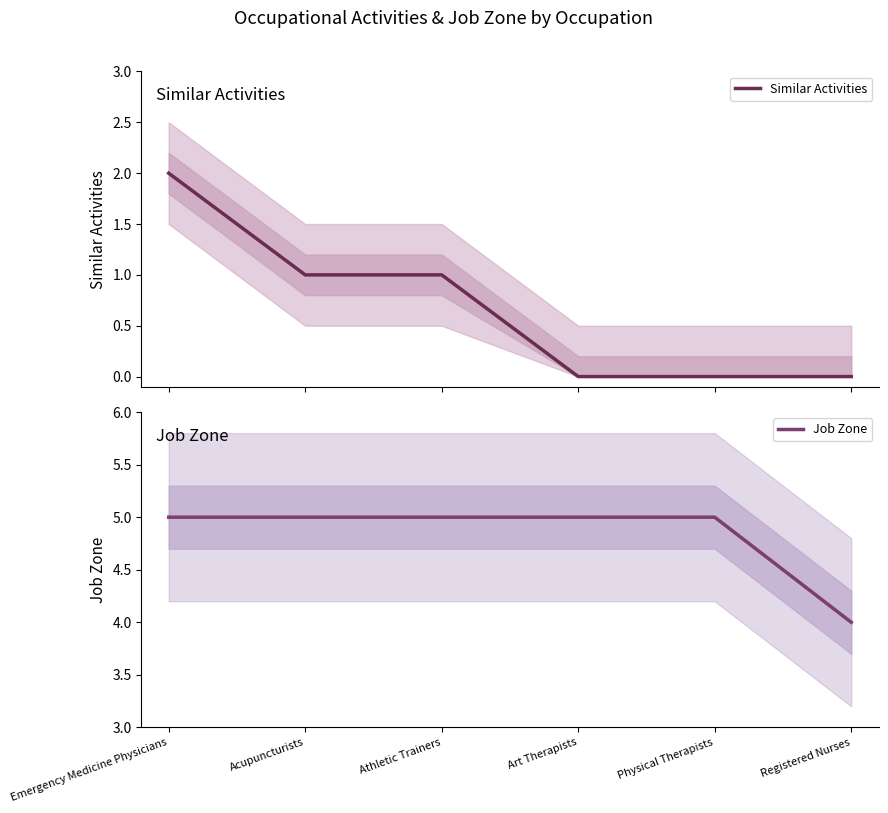

What position from the right is Emergency Medicine Physicians?

6